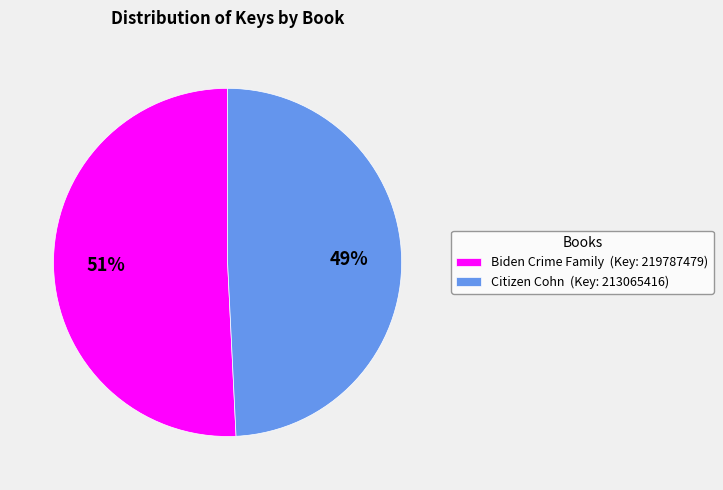

To the nearest percent, what is the difference between the Citizen Cohn and Biden Crime Family slice percentages?

2%